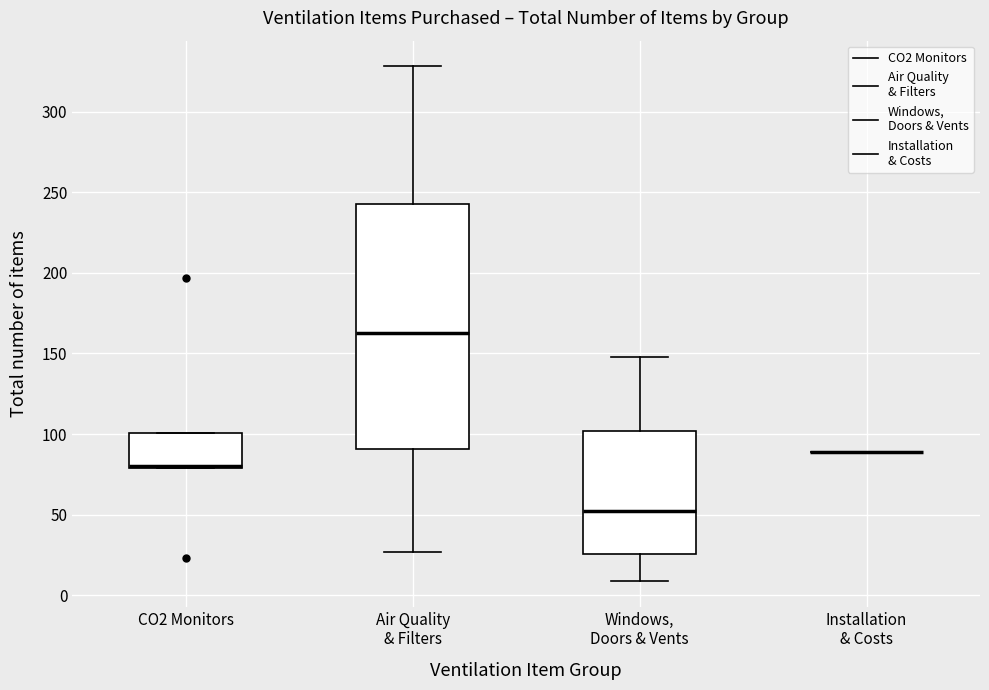

Comparing the boxes themselves (not the whiskers), which one is the tallest?

Air Quality & Filters